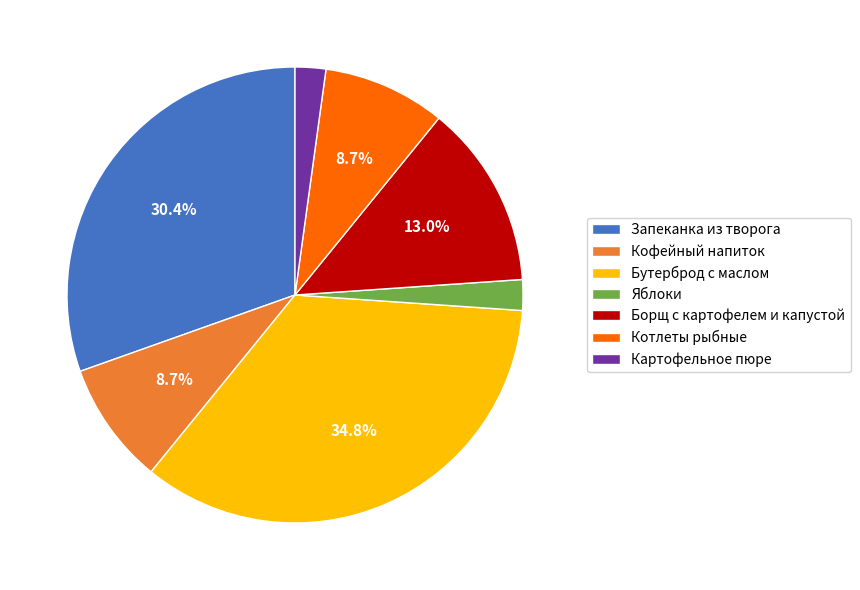

What percentage is the Картофельное пюре slice, to the nearest percent?

2%